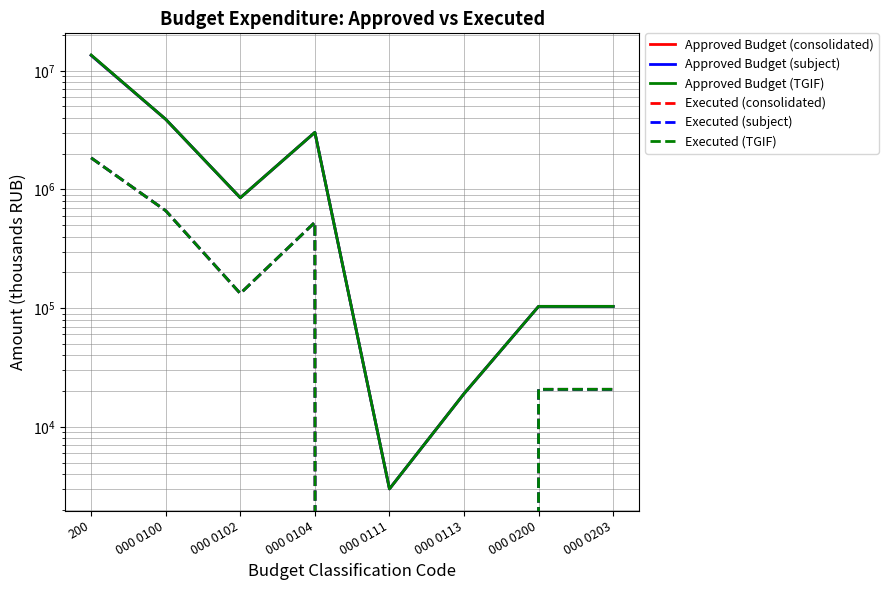

Which category has the highest value in the Executed (subject) series?

200